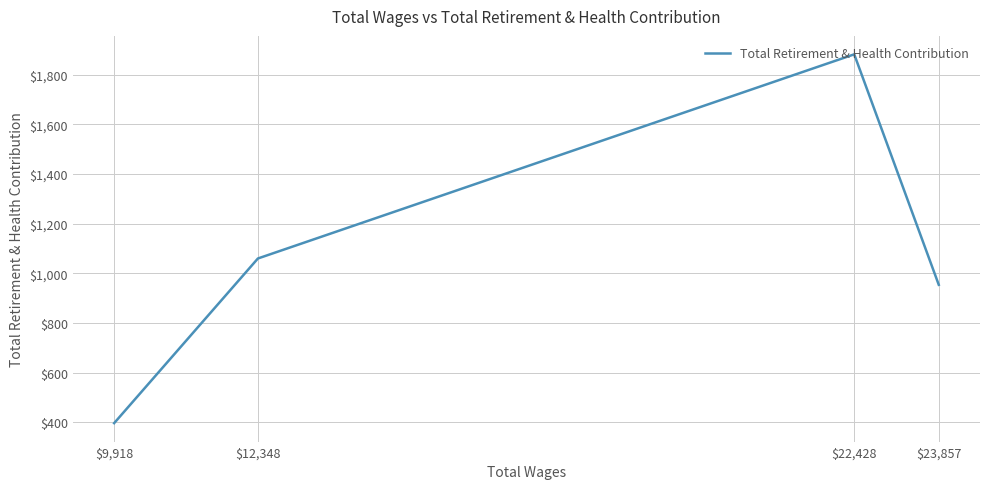

What value does the data have at $9,918, to the nearest 10?

400